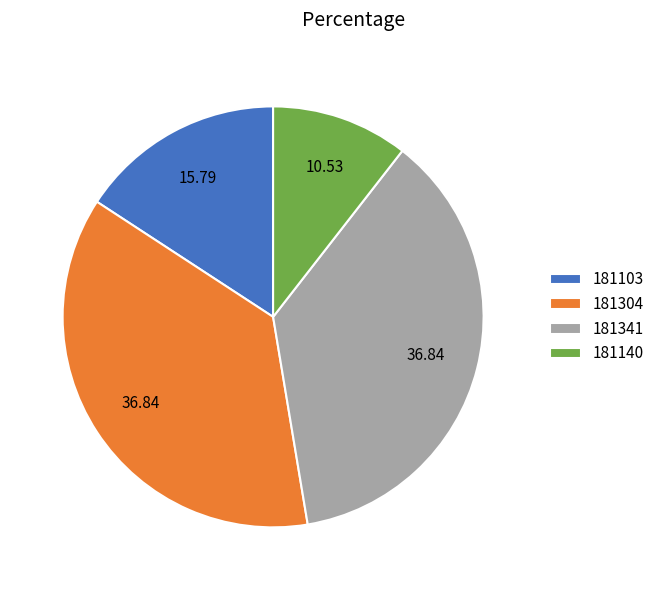

Which has a higher value, 181304 or 181140?

181304